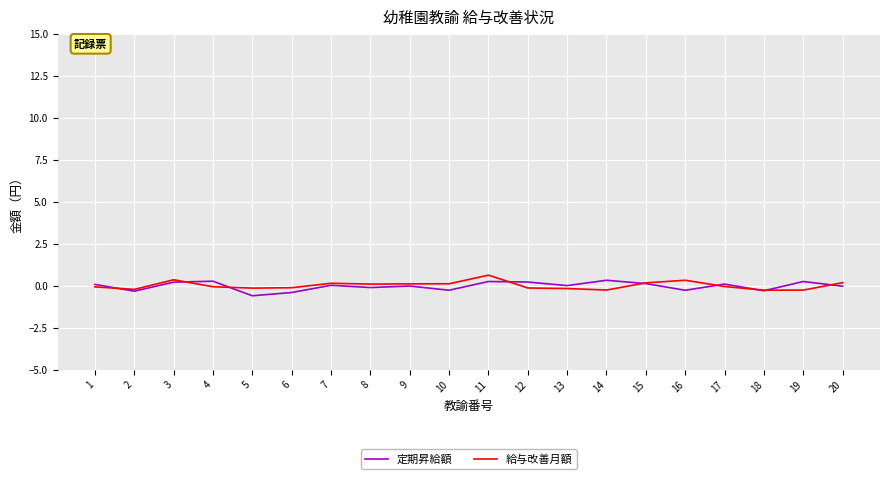

The value of 給与改善月額 at 16 is 0.3. True or false?

True